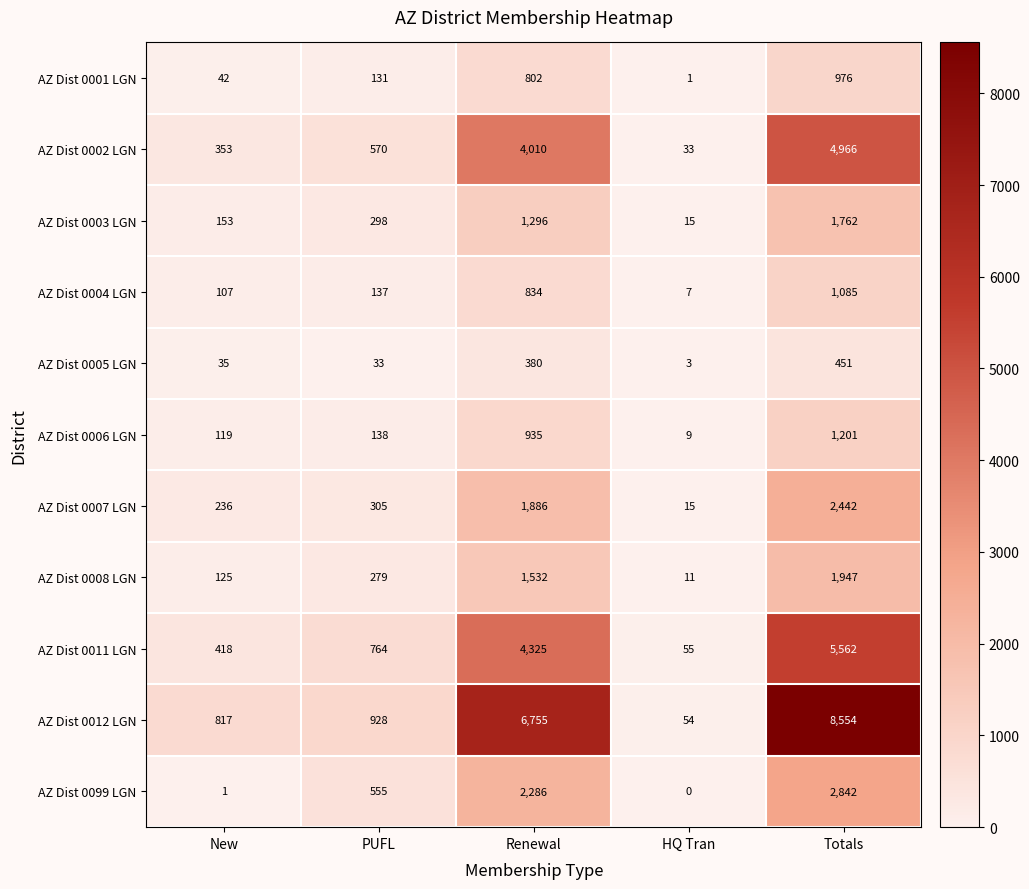

Which label corresponds to the largest value in the chart?

Totals